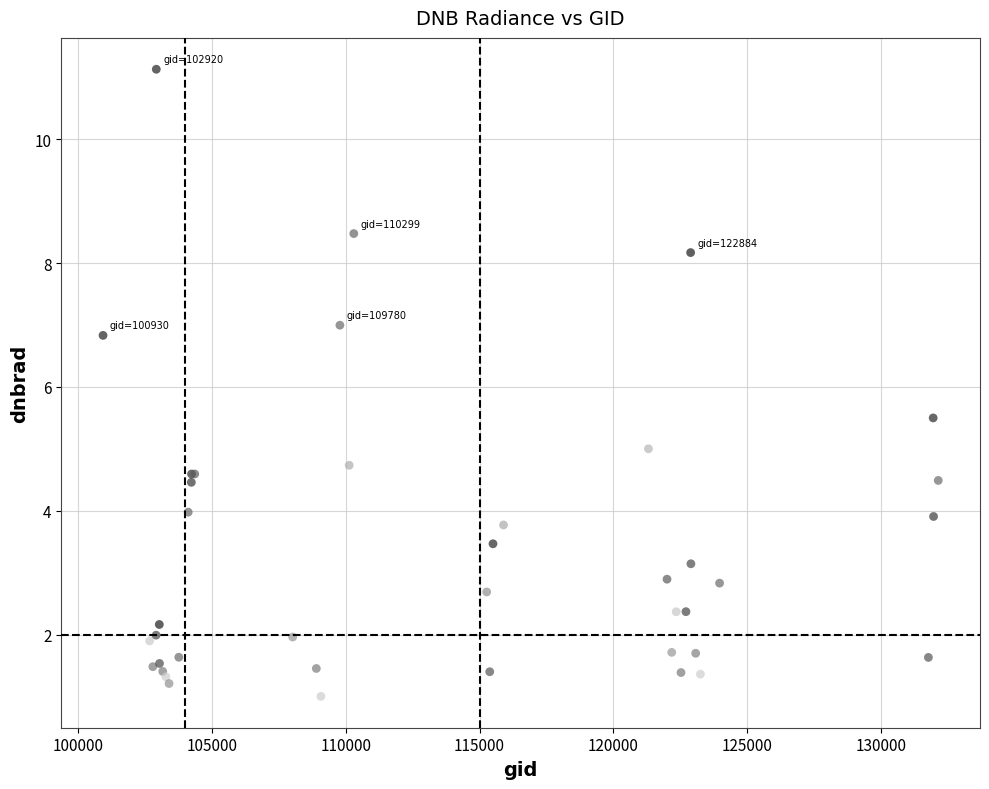

What Y value in the scatter plot is closest to 6?

5.5